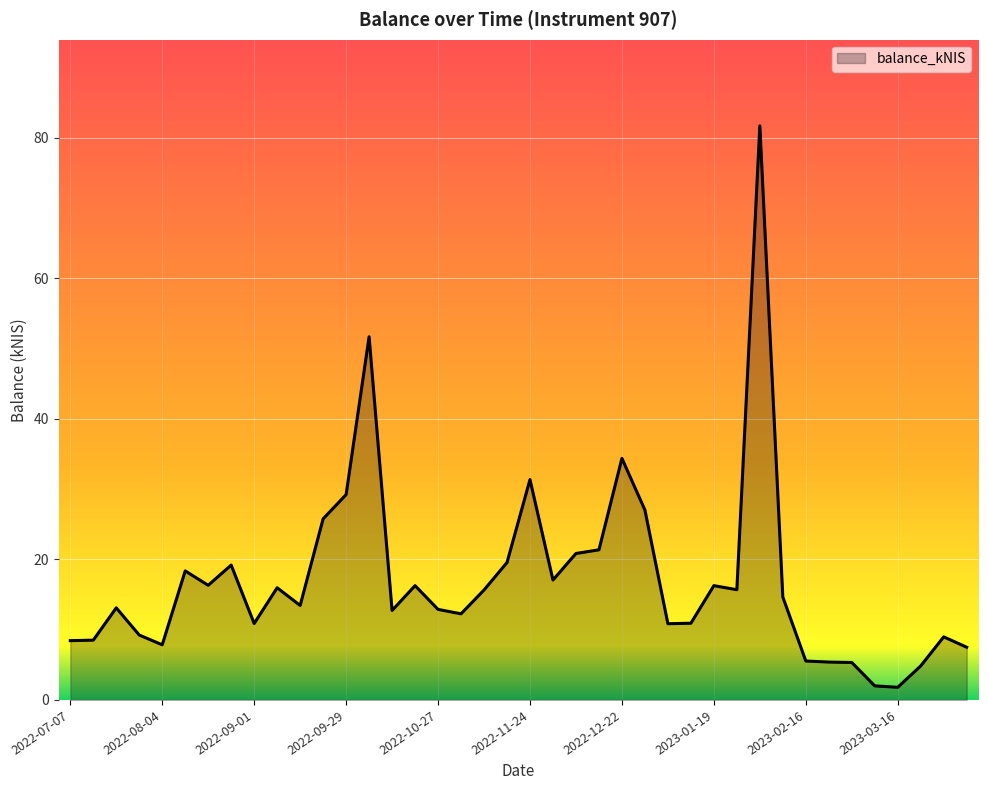

What is the difference between the maximum and minimum values?

79.9